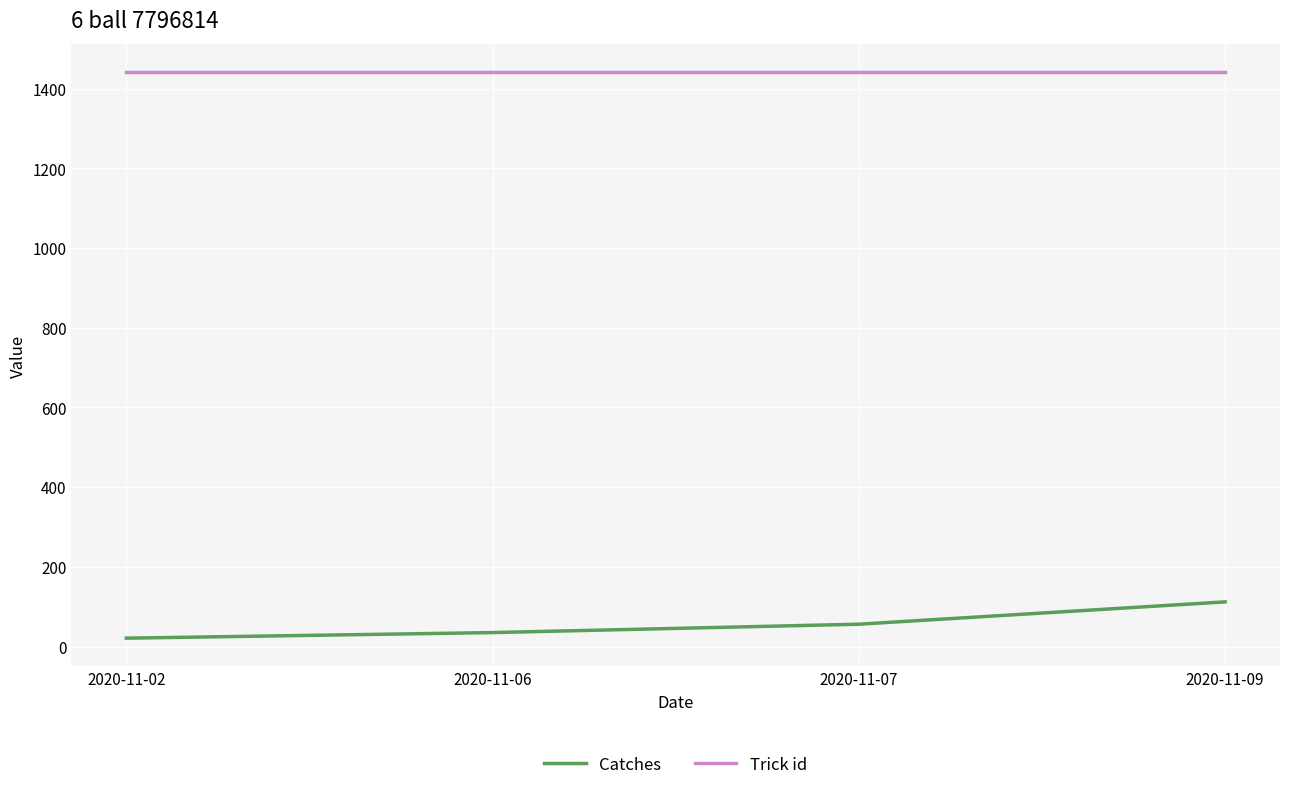

Reading right to left, what are all the values shown in this chart?

Catches: 2020-11-09=112	2020-11-07=56	2020-11-06=35	2020-11-02=21
Trick id: 2020-11-09=1441	2020-11-07=1441	2020-11-06=1441	2020-11-02=1441